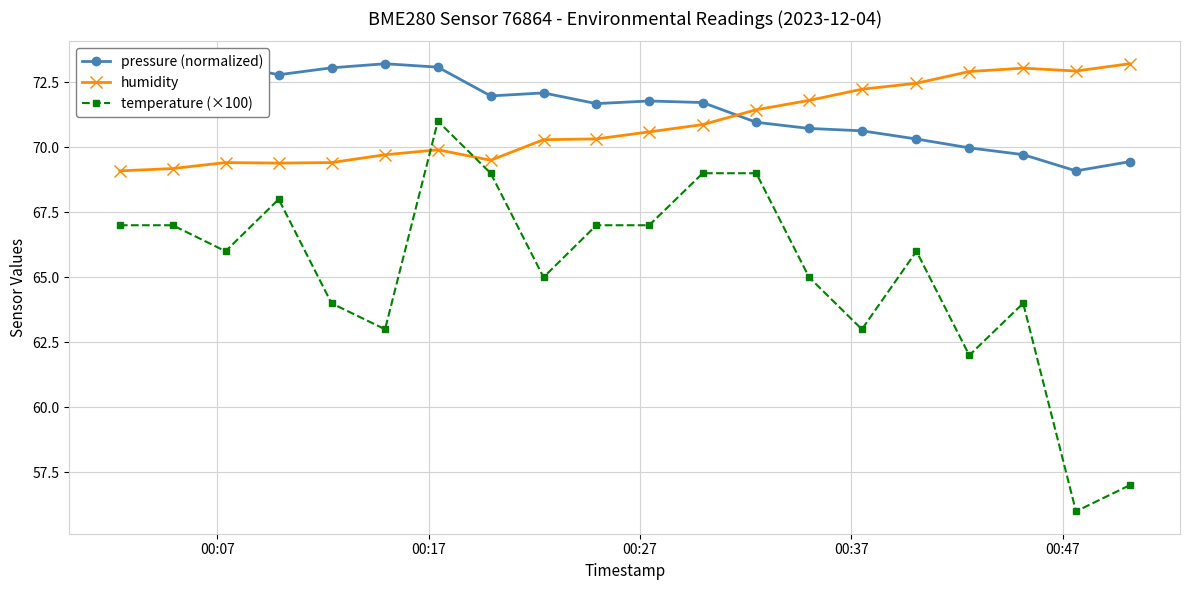

What is the minimum value for pressure (normalized)?

69.1